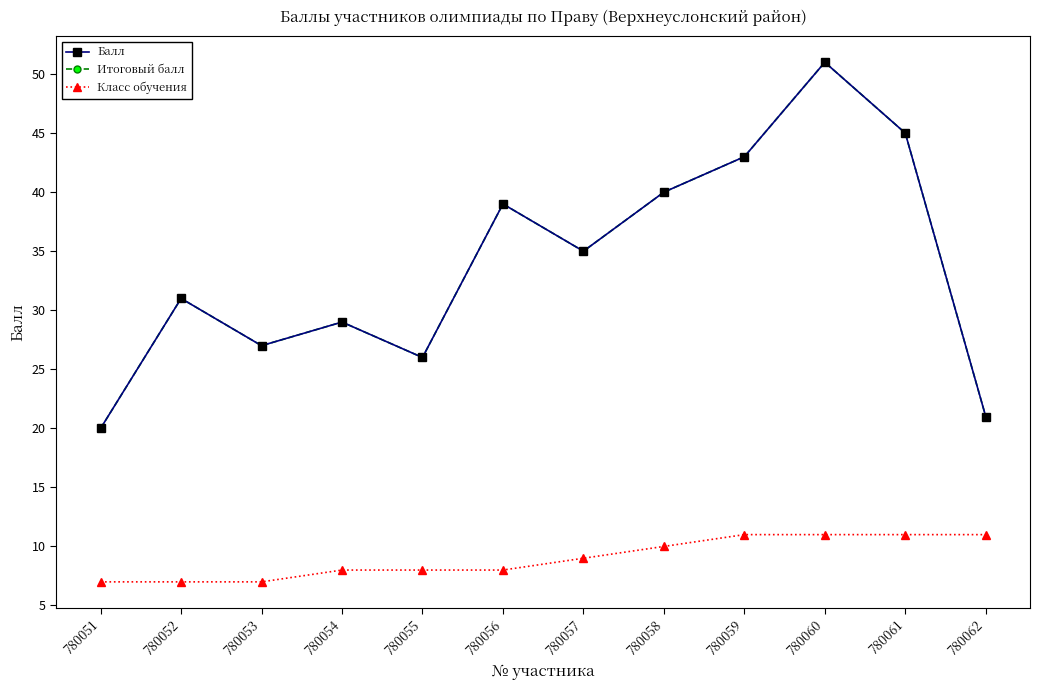

Between 780053 and 780057, which series saw the biggest shift?

Балл